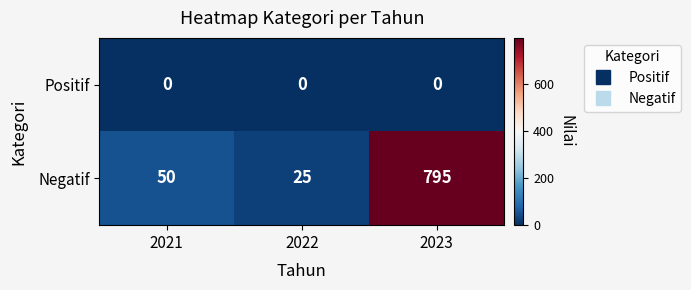

Which category has the highest value across all series?

2023